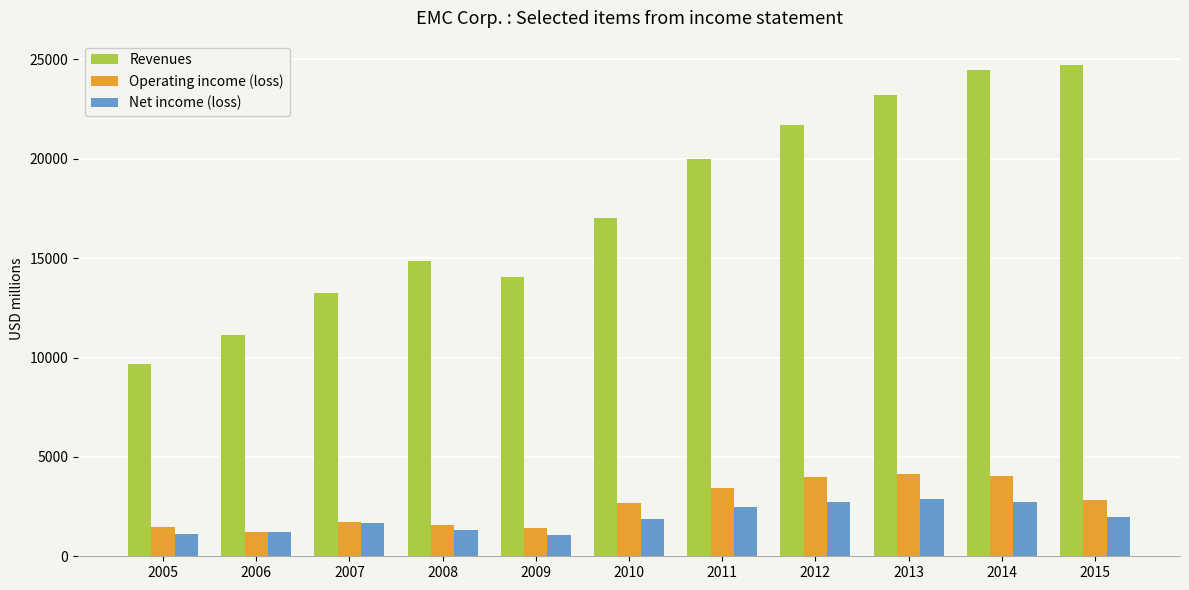

List the series in order of their peak value, highest first.

Revenues, Operating income (loss), Net income (loss)